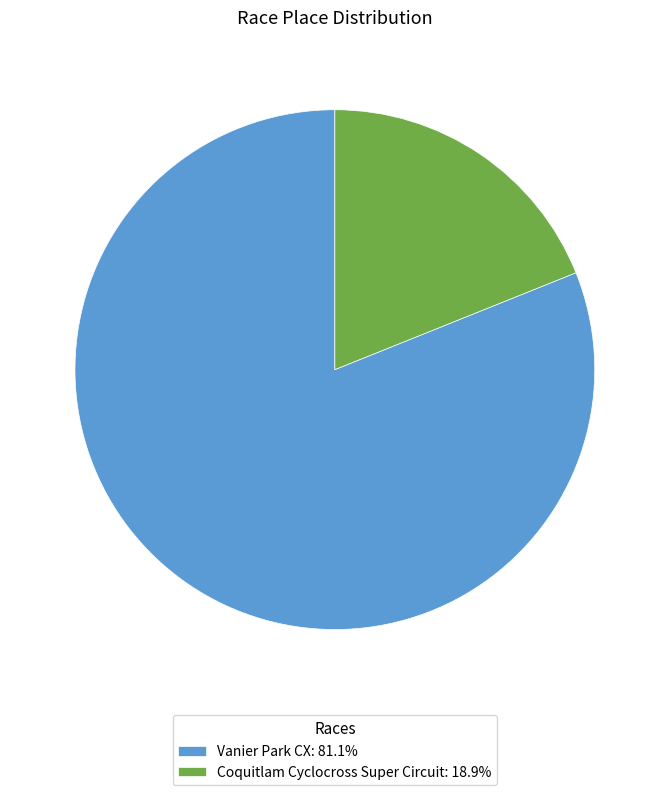

What is the ratio of the value at Vanier Park CX: 81.1% to the value at Coquitlam Cyclocross Super Circuit: 18.9%?

4.3